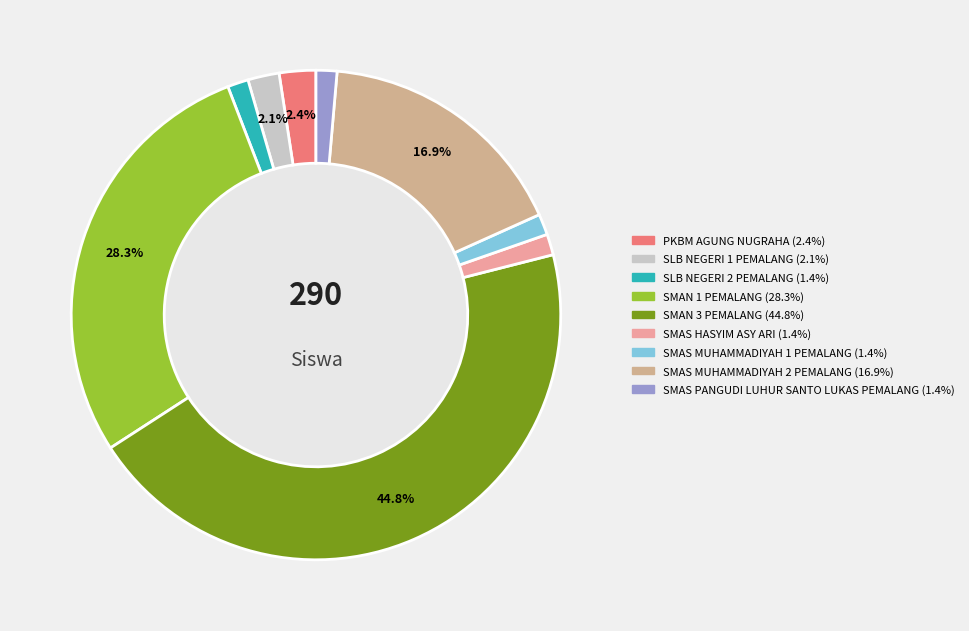

How many segments does this pie chart have?

9